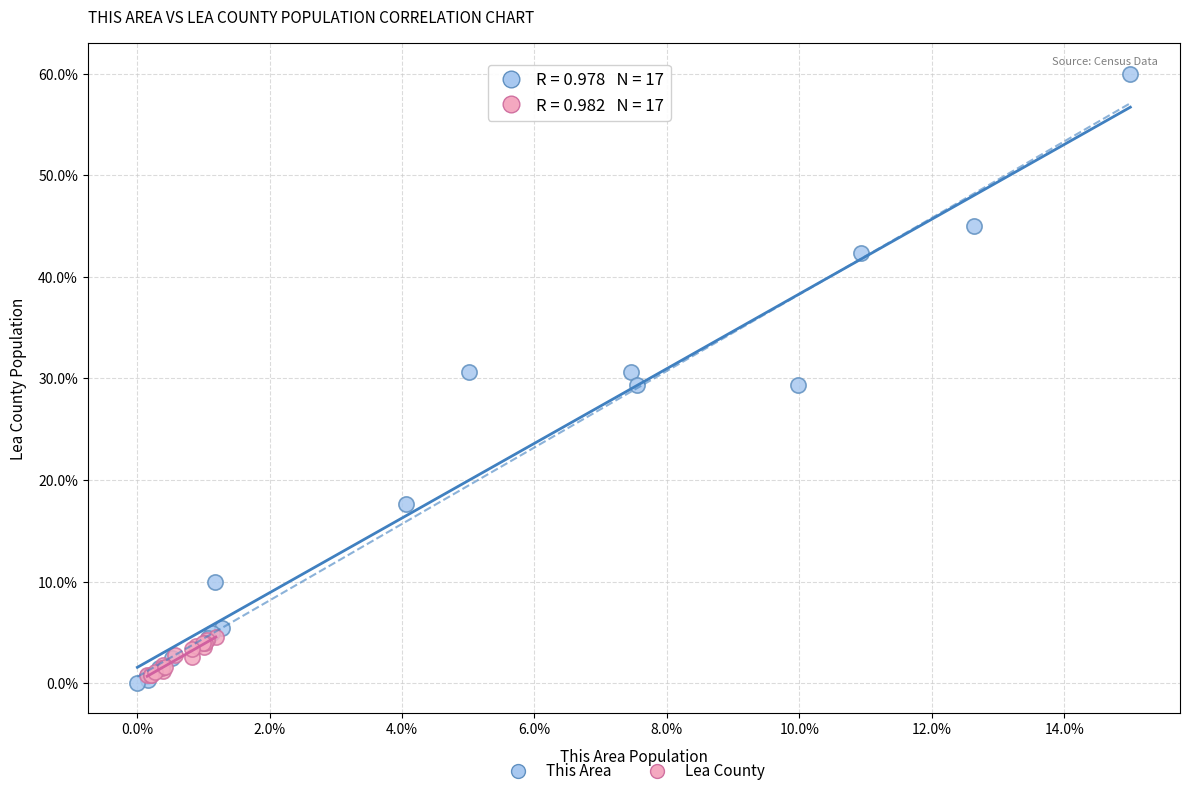

Which series has the largest Y range (max minus min)?

This Area